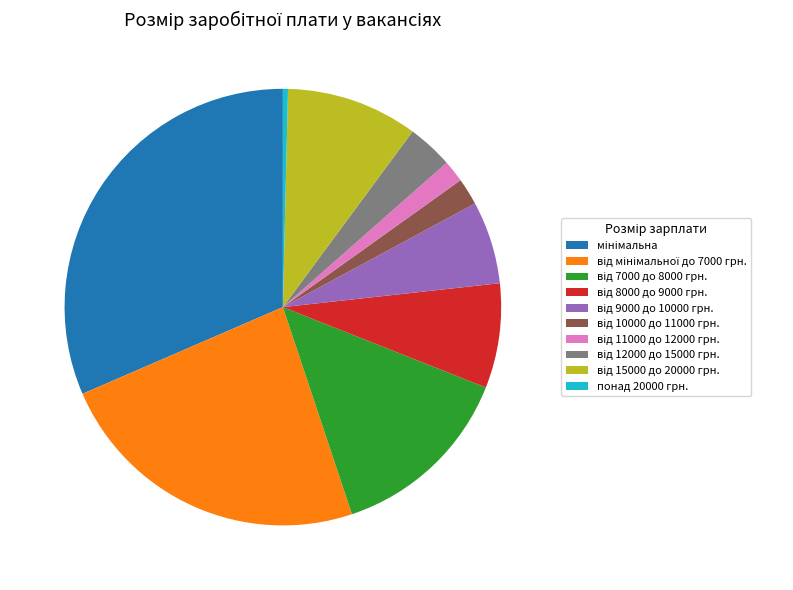

Which category has the smallest portion of the pie?

понад 20000 грн.